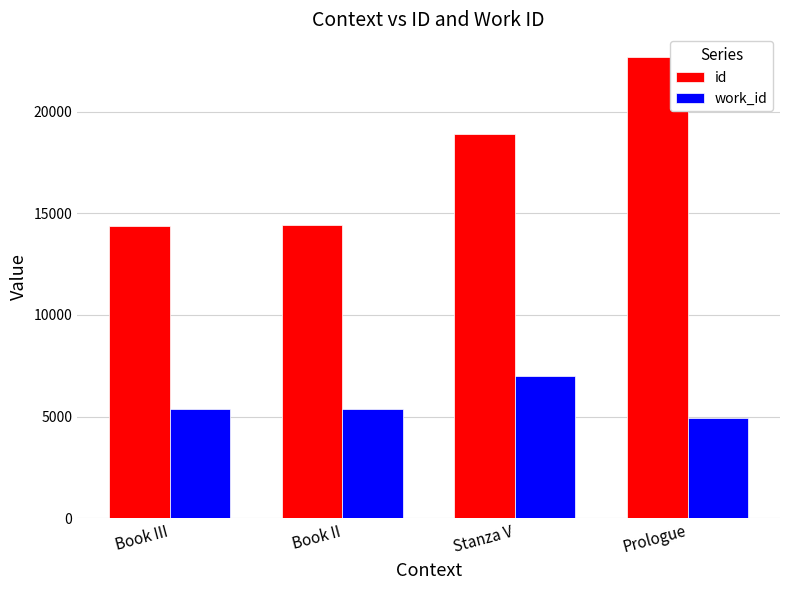

True or false: work_id has a value of 5366 at Book III.

True